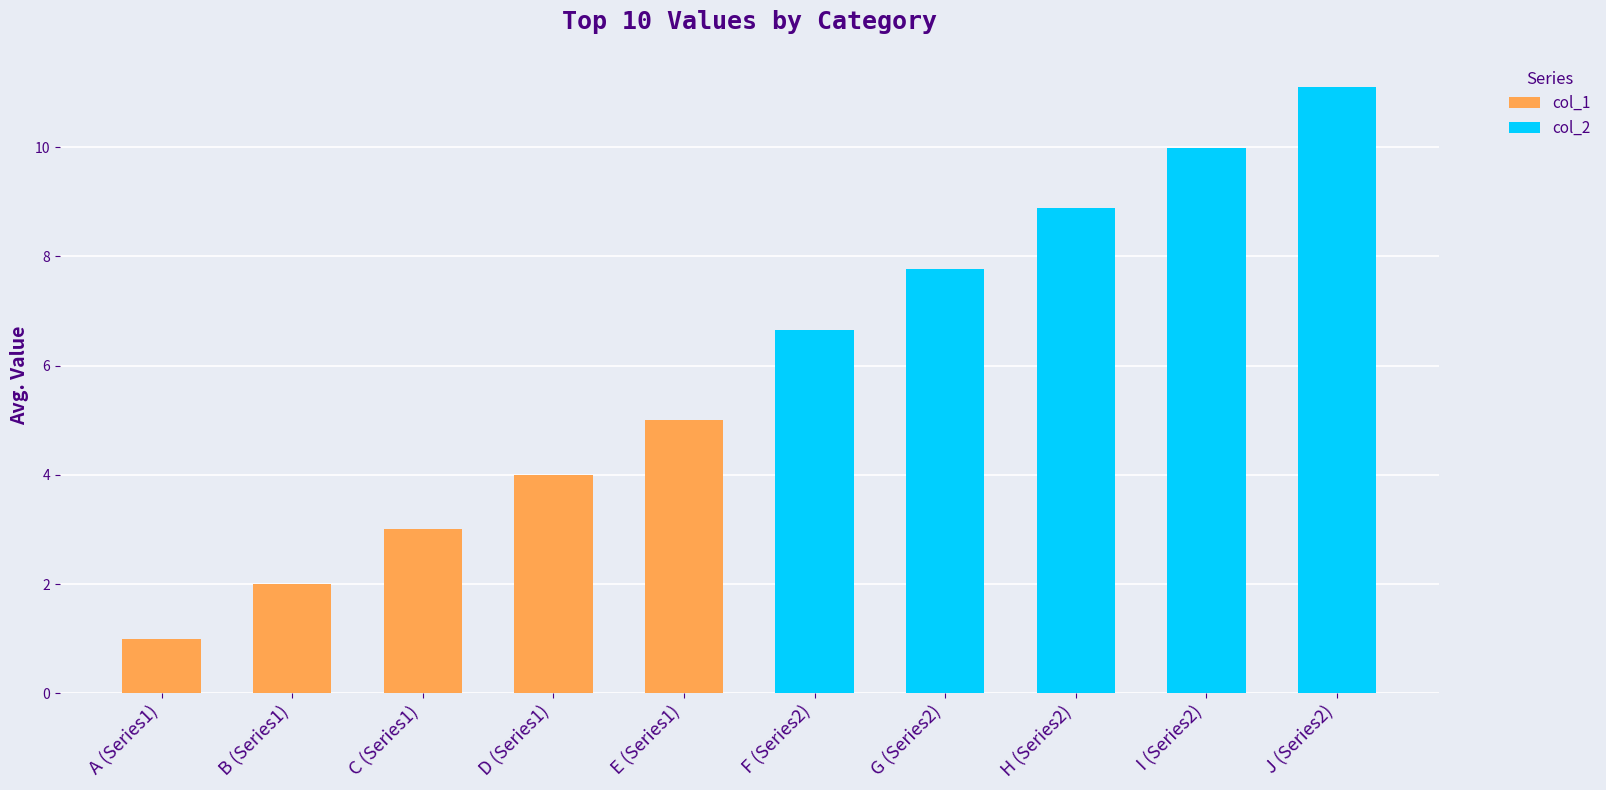

Is it true that col_1 equals 0.4 at A (Series1)?

False